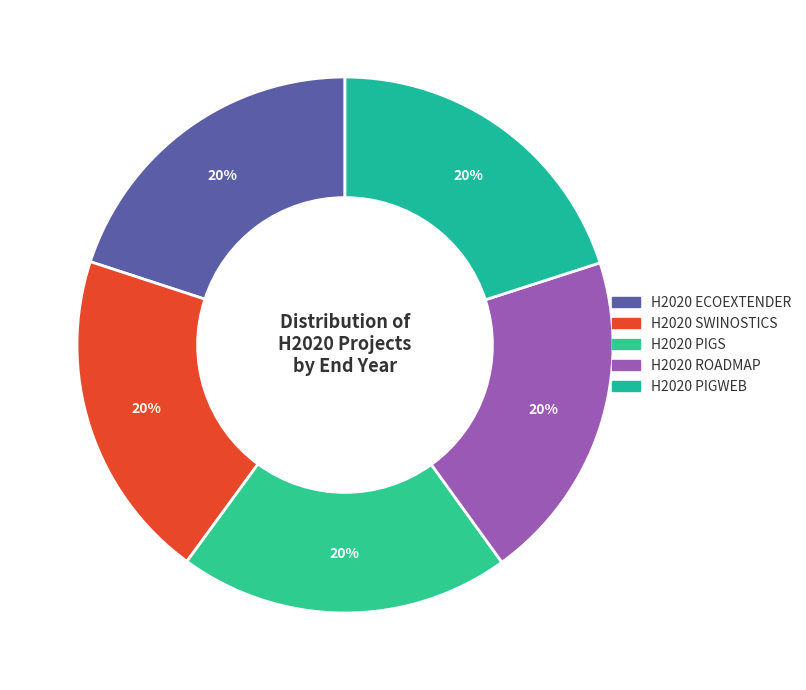

Is H2020 SWINOSTICS the majority of the pie?

No